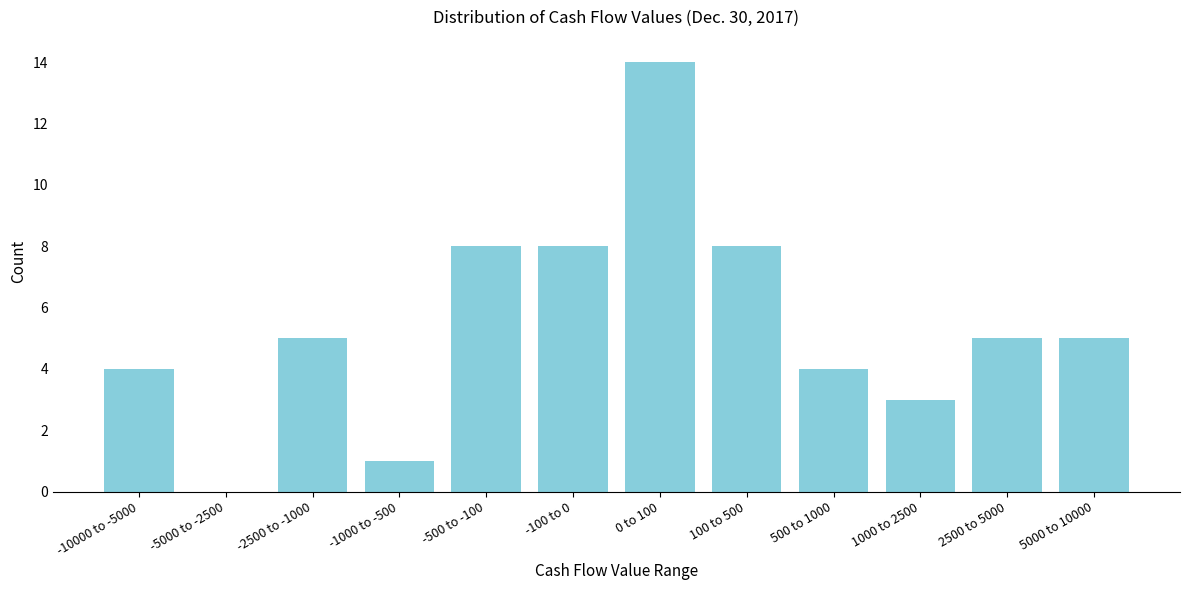

Reading right to left, what are all the values shown in this chart?

5000 to 10000=5	2500 to 5000=5	1000 to 2500=3	500 to 1000=4	100 to 500=8	0 to 100=14	-100 to 0=8	-500 to -100=8	-1000 to -500=1	-2500 to -1000=5	-5000 to -2500=0	-10000 to -5000=4